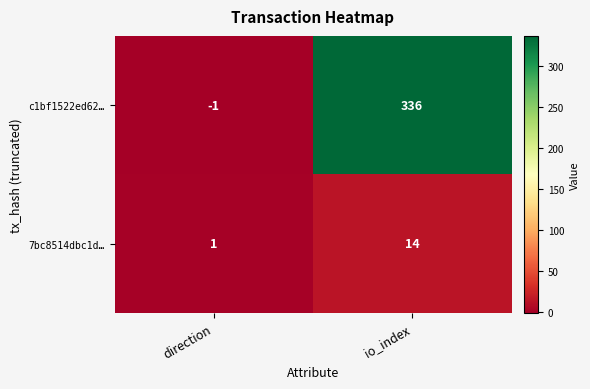

The value of c1bf1522ed62… at direction is -1. True or false?

True